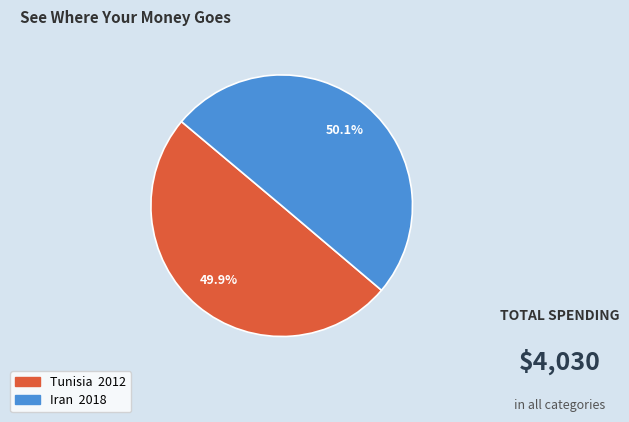

What percentage is NOT represented by Tunisia?

50.1%